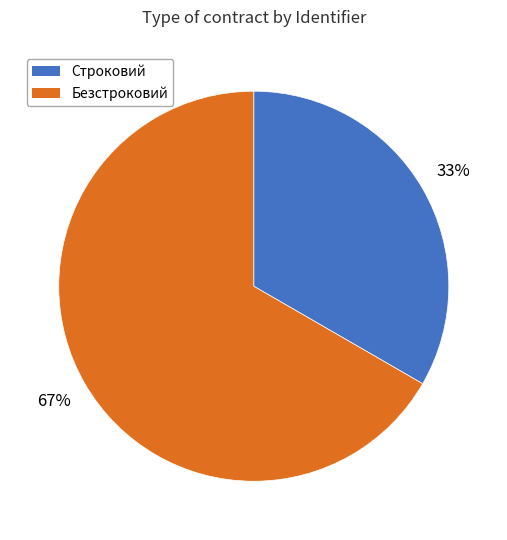

Which category has the smallest portion of the pie?

Строковий